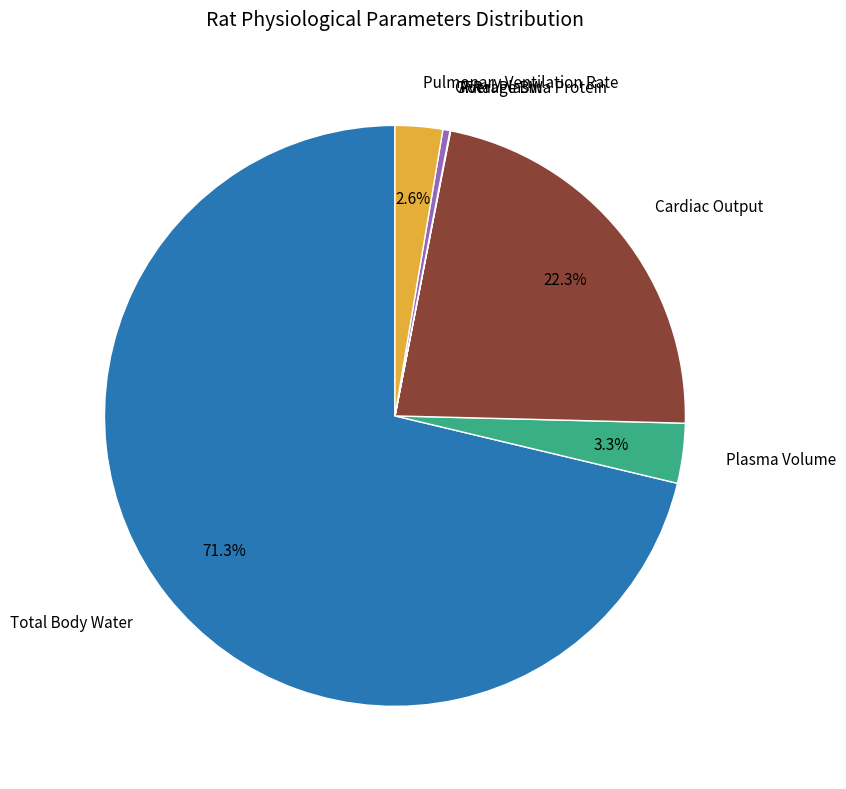

How many slices are in this pie chart?

7